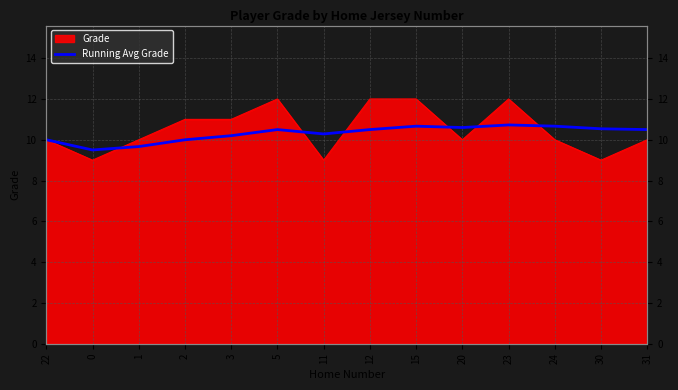

What is the average value?

10.3